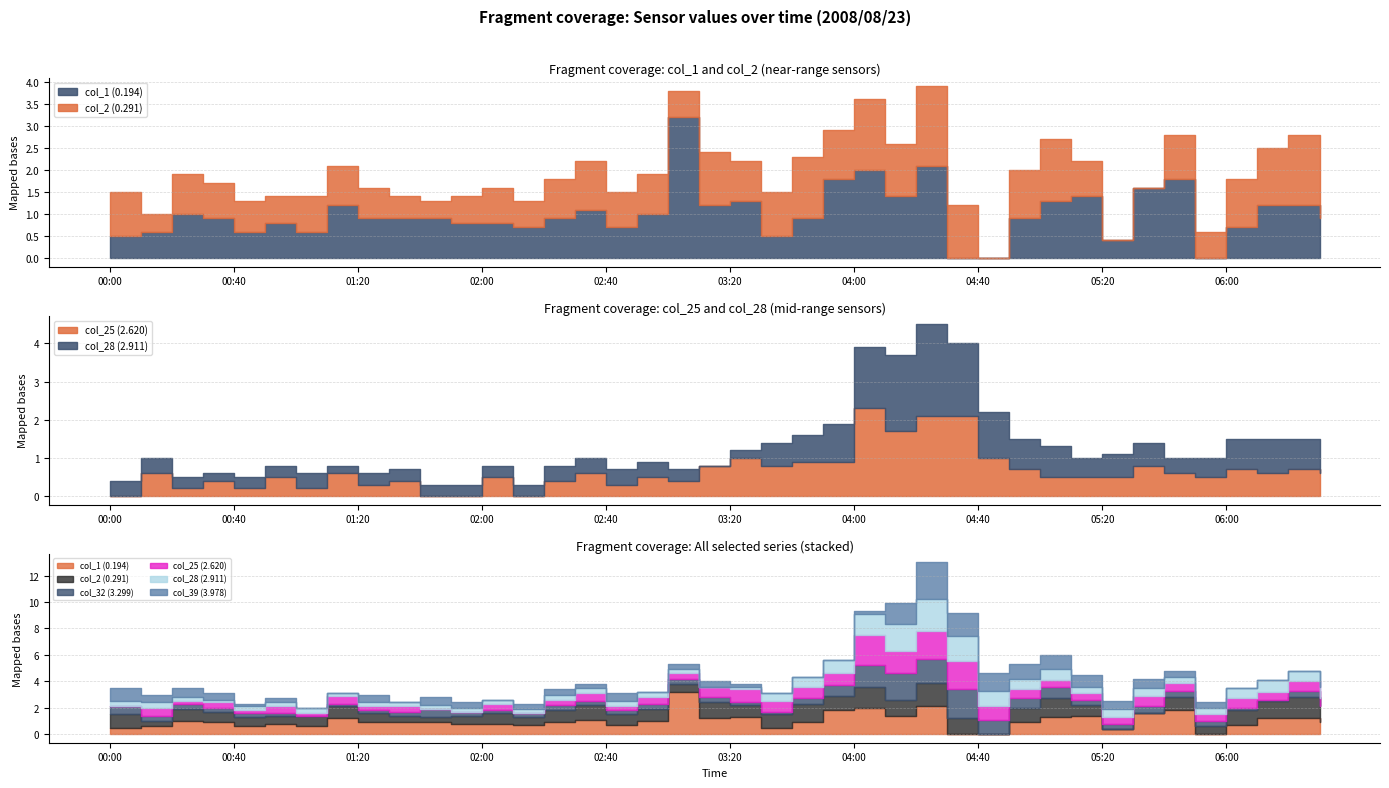

Reading right to left, extract all data points from this chart.

col_1 (0.194): 0.9	1.2	1.2	0.7	0.0	1.8	1.6	0.4	1.4	1.3	0.9	0.0	0.0	2.1	1.4	2.0	1.8	0.9	0.5	1.3	1.2	3.2	1.0	0.7	1.1	0.9	0.7	0.8	0.8	0.9	0.9	0.9	1.2	0.6	0.8	0.6	0.9	1.0	0.6	0.5
col_2 (0.291): 1.2	1.6	1.3	1.1	0.6	1.0	0.0	0.0	0.8	1.4	1.1	0.0	1.2	1.8	1.2	1.6	1.1	1.4	1.0	0.9	1.2	0.6	0.9	0.8	1.1	0.9	0.6	0.8	0.6	0.4	0.5	0.7	0.9	0.8	0.6	0.7	0.8	0.9	0.4	1.0
col_32 (3.299): 0.0	0.5	0.1	0.2	0.4	0.5	0.5	0.4	0.4	0.9	0.7	1.1	2.2	1.8	2.0	1.6	0.8	0.4	0.2	0.2	0.4	0.4	0.4	0.3	0.3	0.4	0.3	0.2	0.3	0.6	0.3	0.2	0.2	0.0	0.2	0.3	0.3	0.4	0.4	0.6
col_25 (2.620): 0.6	0.7	0.6	0.7	0.5	0.6	0.8	0.5	0.5	0.5	0.7	1.0	2.1	2.1	1.7	2.3	0.9	0.9	0.8	1.0	0.8	0.4	0.5	0.3	0.6	0.4	0.0	0.5	0.0	0.0	0.4	0.3	0.6	0.2	0.5	0.2	0.4	0.2	0.6	0.0
col_28 (2.911): 0.9	0.8	0.9	0.8	0.5	0.4	0.6	0.6	0.5	0.8	0.8	1.2	1.9	2.4	2.0	1.6	1.0	0.7	0.6	0.2	0.0	0.3	0.4	0.4	0.4	0.4	0.3	0.3	0.3	0.3	0.3	0.3	0.2	0.4	0.3	0.3	0.2	0.3	0.4	0.4
col_39 (3.978): 0.3	0.0	0.0	0.0	0.4	0.5	0.7	0.6	0.9	1.1	1.1	1.3	1.8	2.8	1.6	0.2	0.0	0.0	0.0	0.2	0.4	0.4	0.0	0.6	0.3	0.4	0.4	0.0	0.4	0.6	0.0	0.6	0.0	0.0	0.3	0.2	0.5	0.7	0.6	1.0